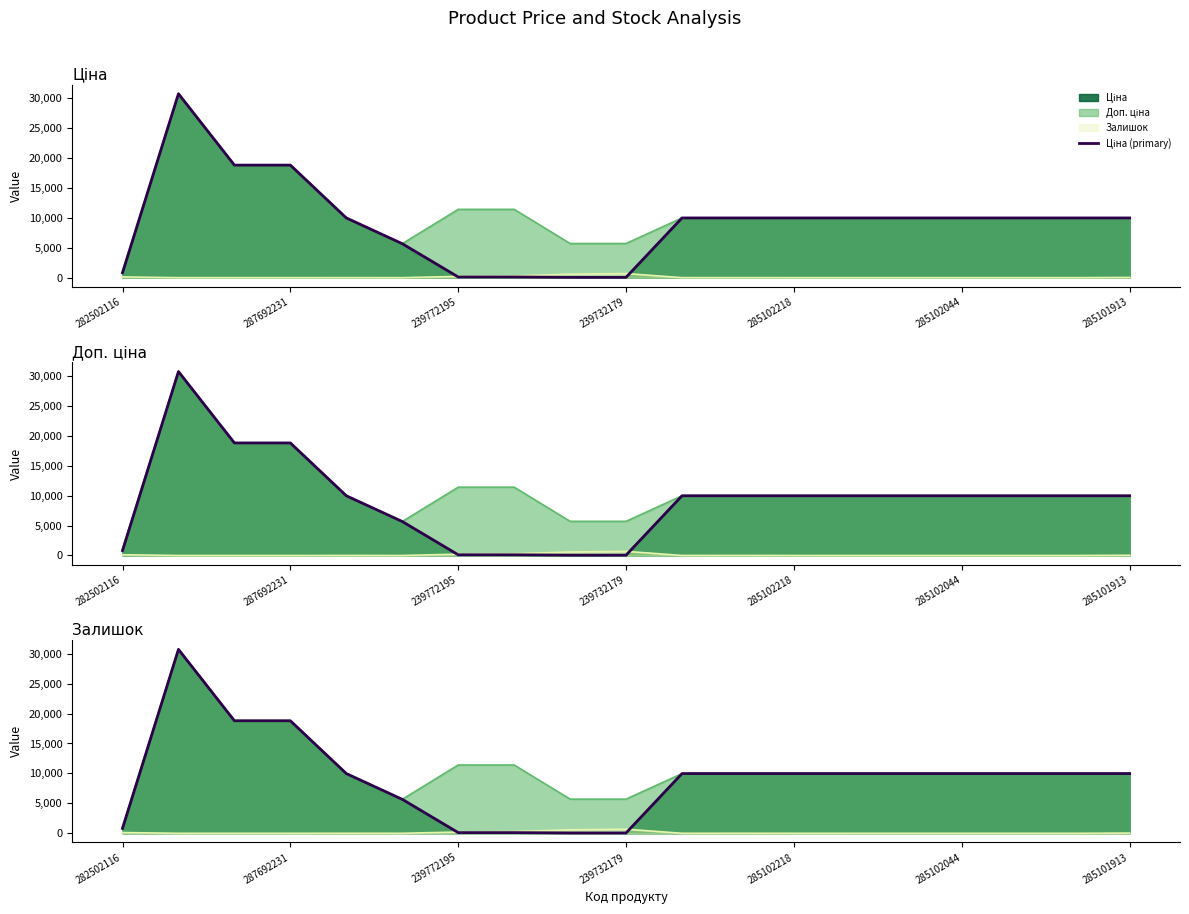

What is the average value?

9205.0